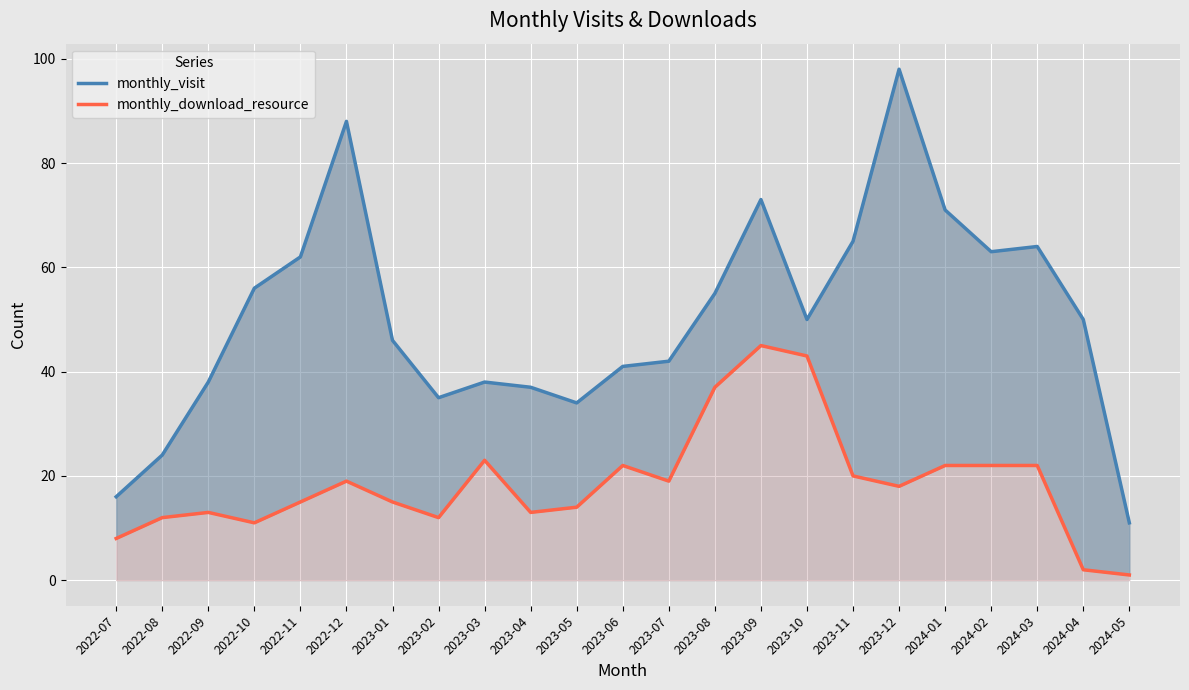

What is the sum of all monthly_download_resource values?

428